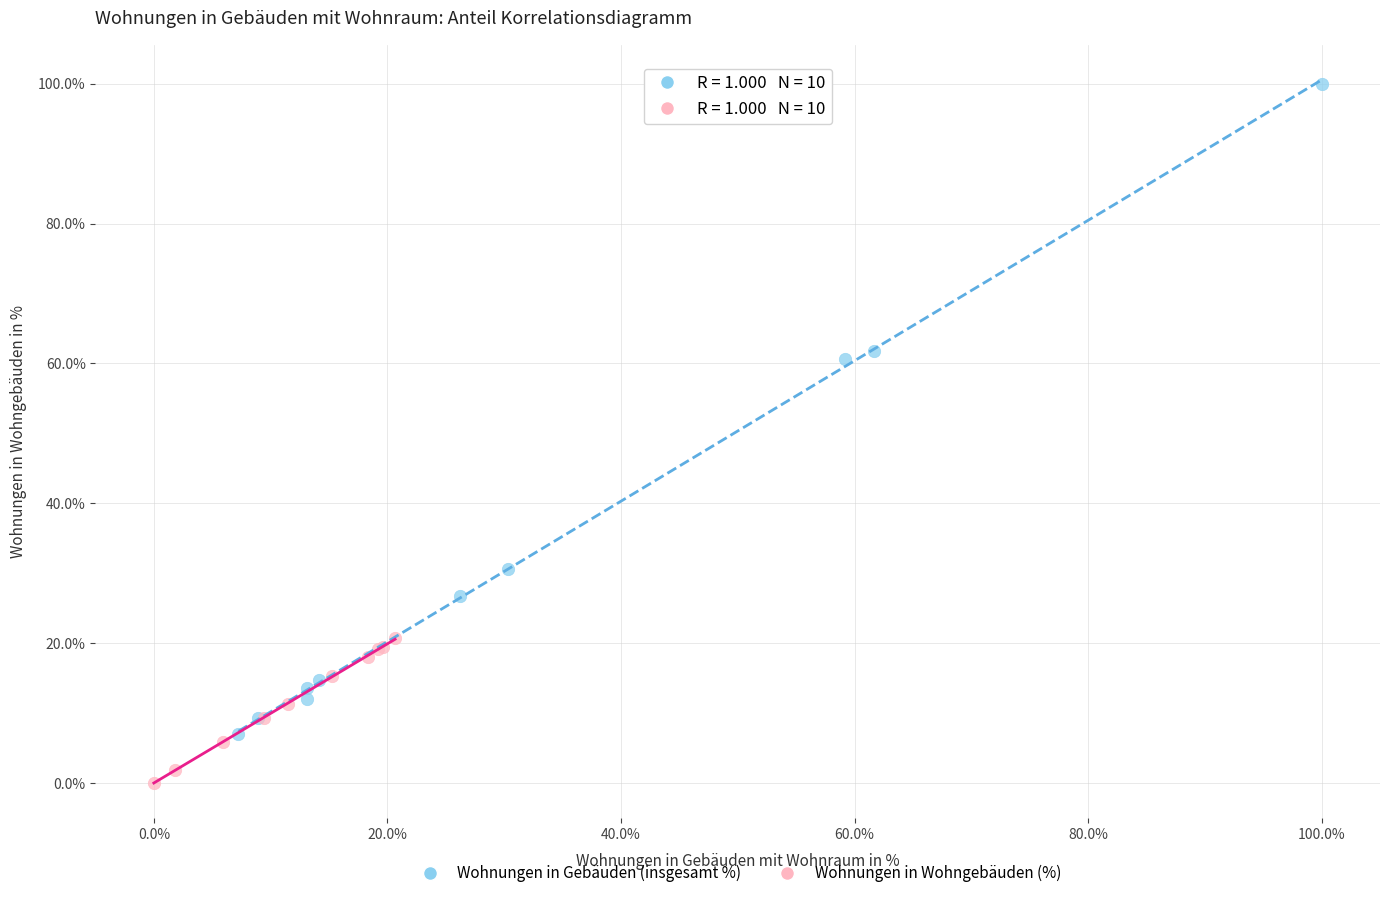

Which series contains the highest Y value?

Wohnungen in Gebäuden (insgesamt %)